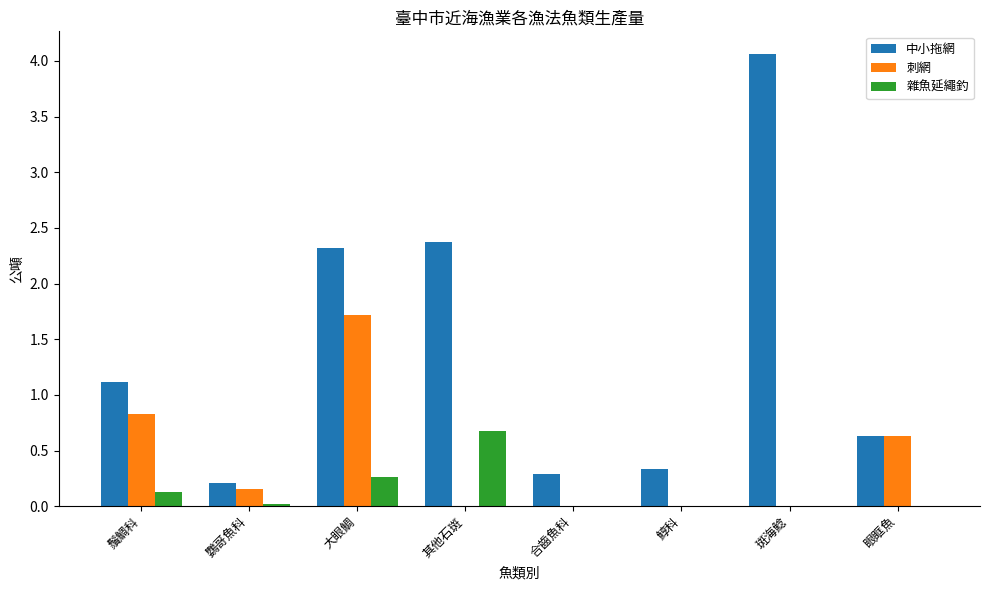

What is the average value of the 刺網 series?

0.4